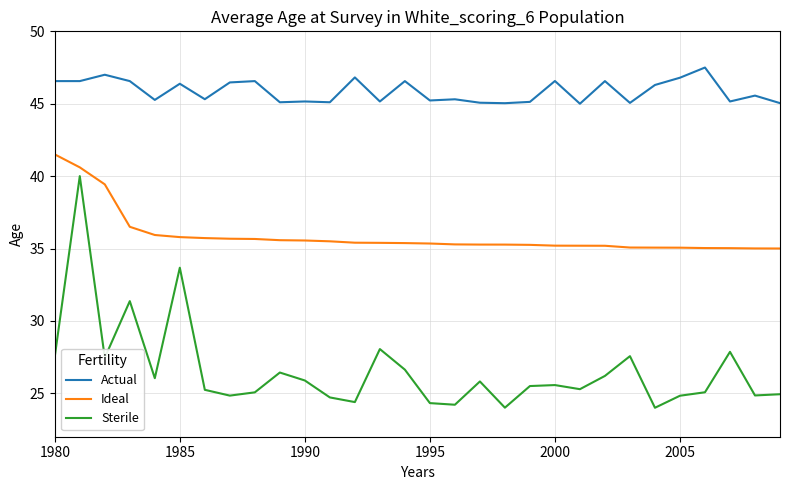

Rank the series by their maximum value, from highest to lowest.

Actual, Ideal, Sterile